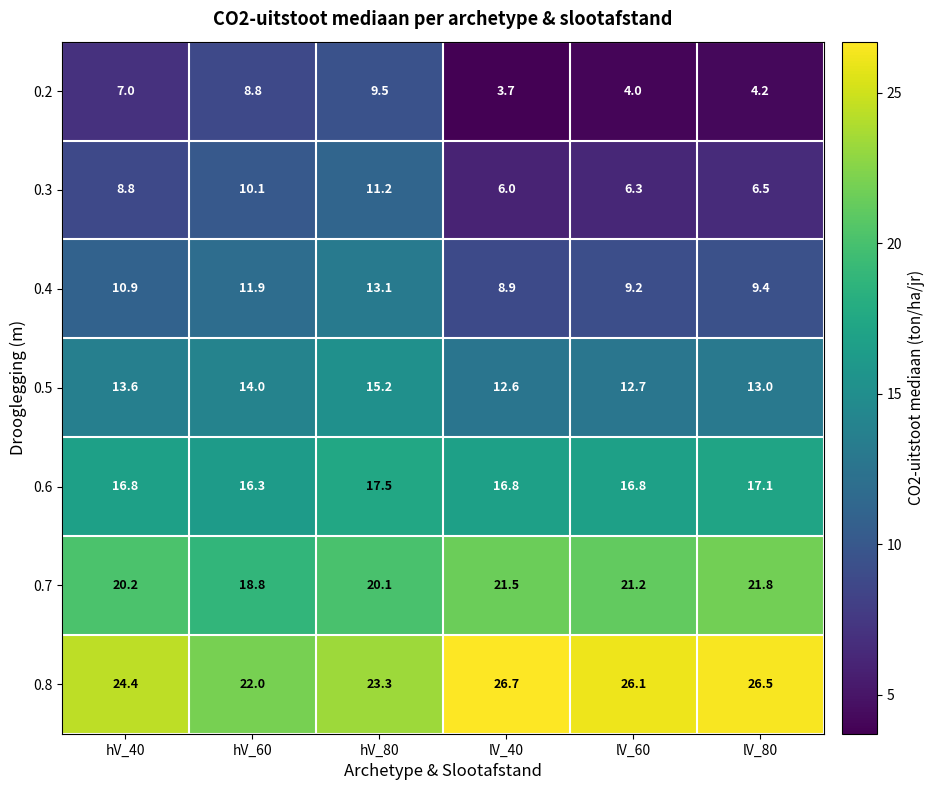

Between lV_60 and lV_80, which series saw the biggest shift?

0.7